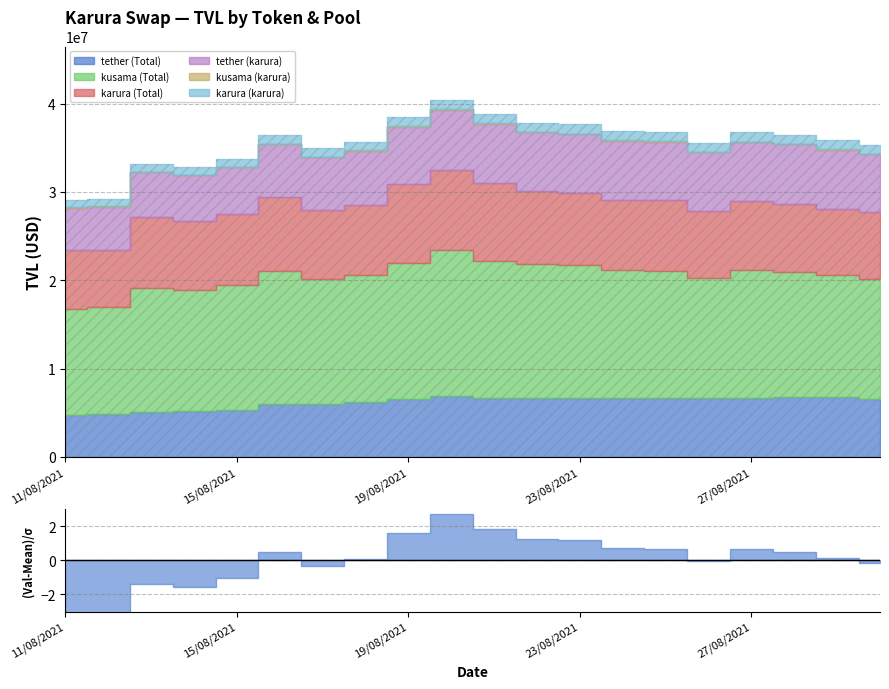

What is the sum of all kusama (karura) values?

955186.0